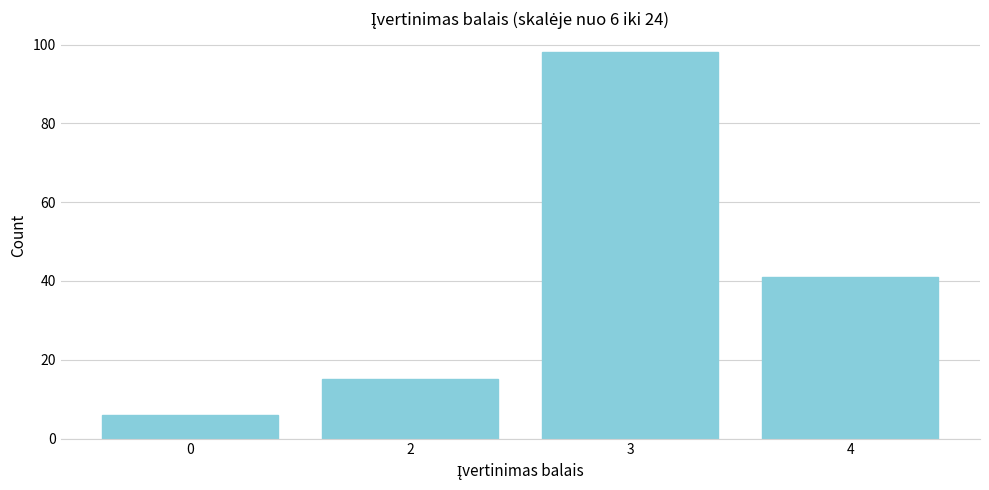

Reading right to left, what are all the values shown in this chart?

4=41	3=98	2=15	0=6